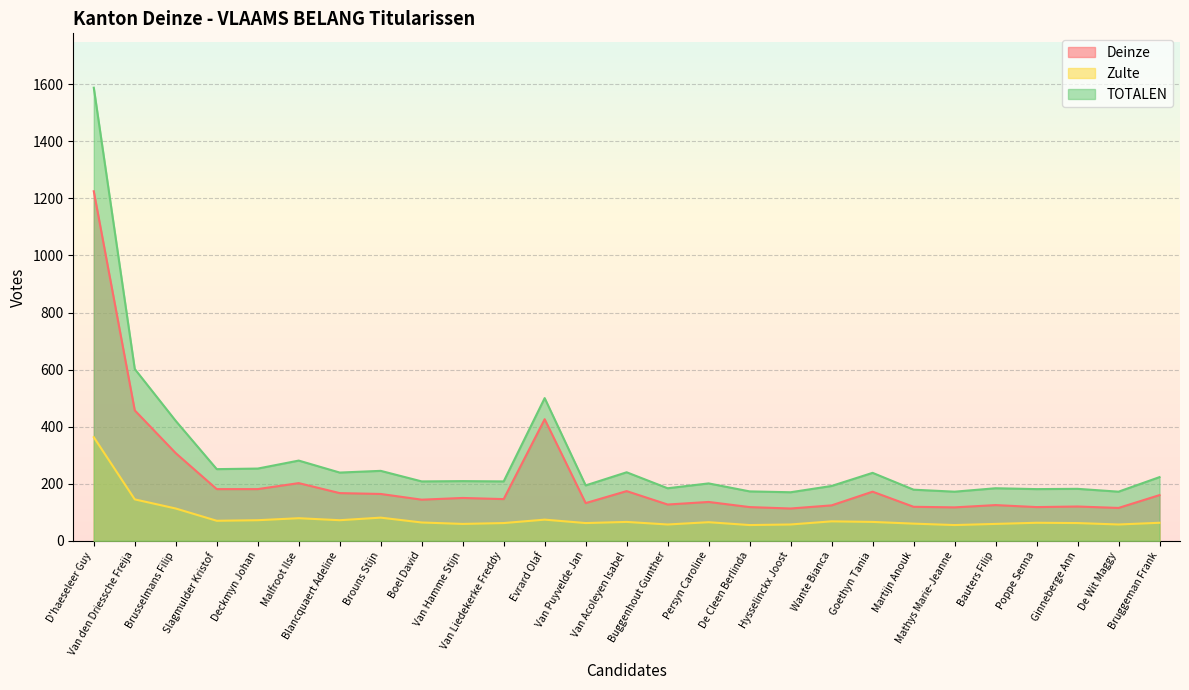

Where is the first local maximum for Zulte?

Malfroot Ilse